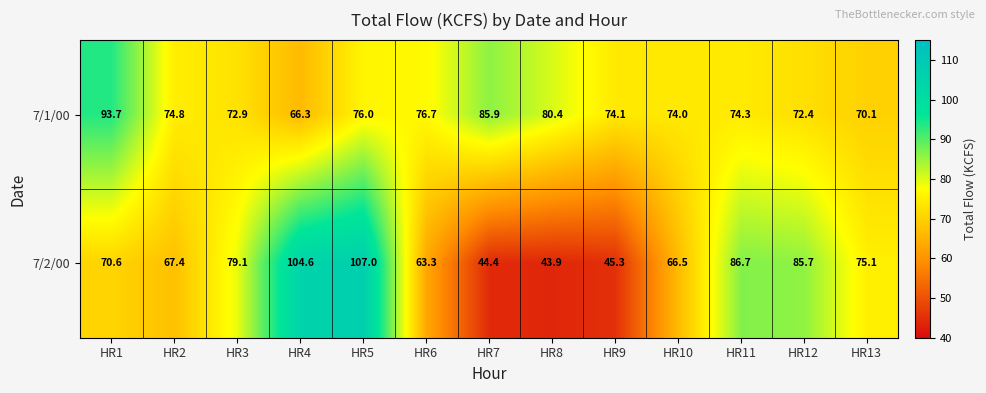

Rank the series by their average value, from lowest to highest.

7/2/00, 7/1/00